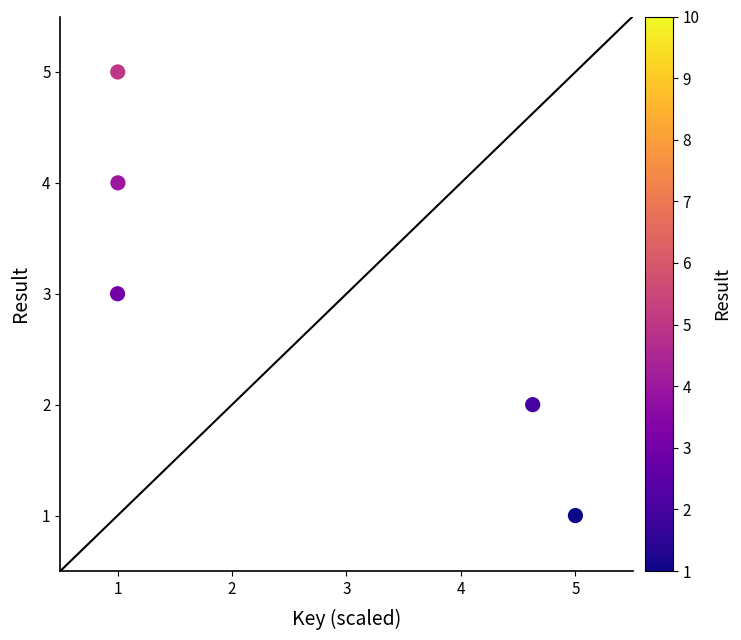

What is the average Y value?

3